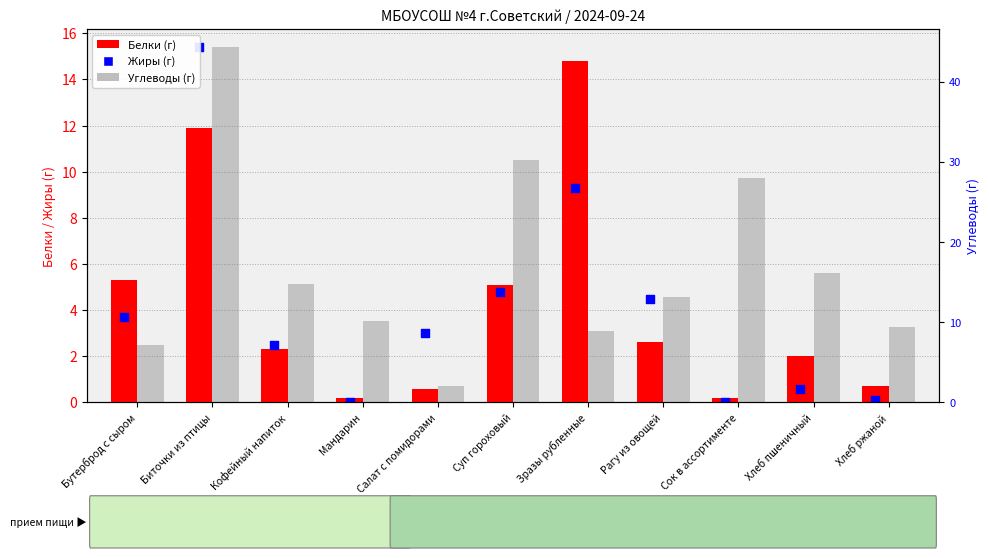

Which series contains the lowest Y value?

Жиры